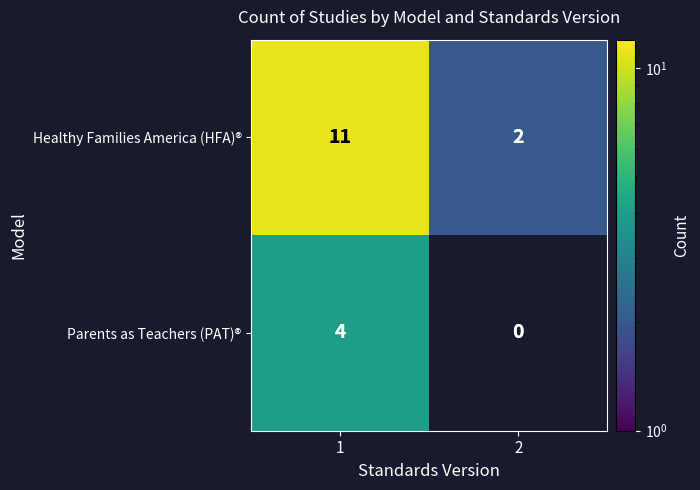

Which series has the largest total across all categories?

Healthy Families America (HFA)®